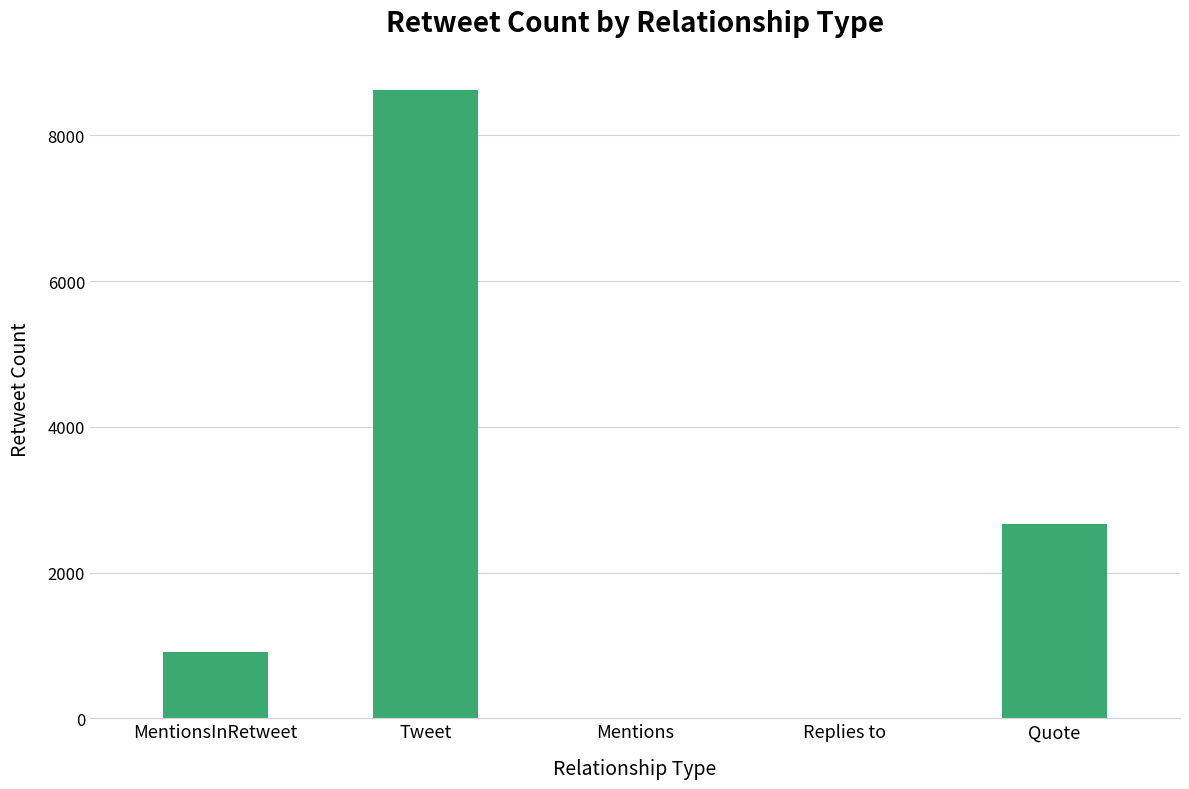

The value at Quote is 2669. True or false?

True